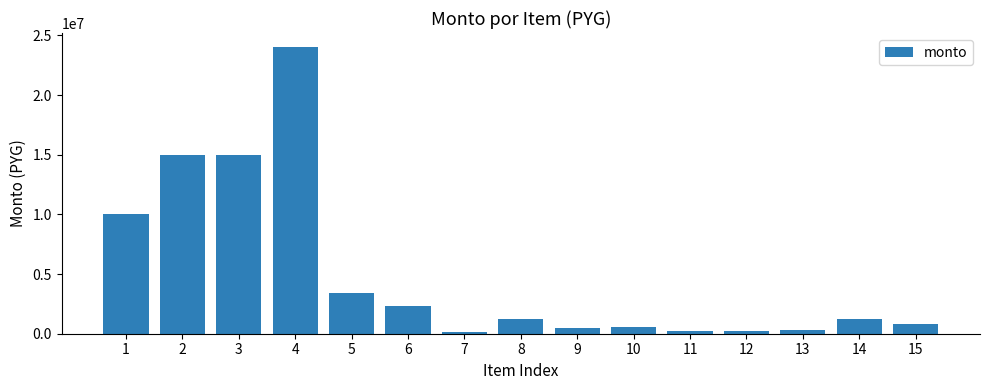

What is the difference between the second highest and second lowest values?

14800000